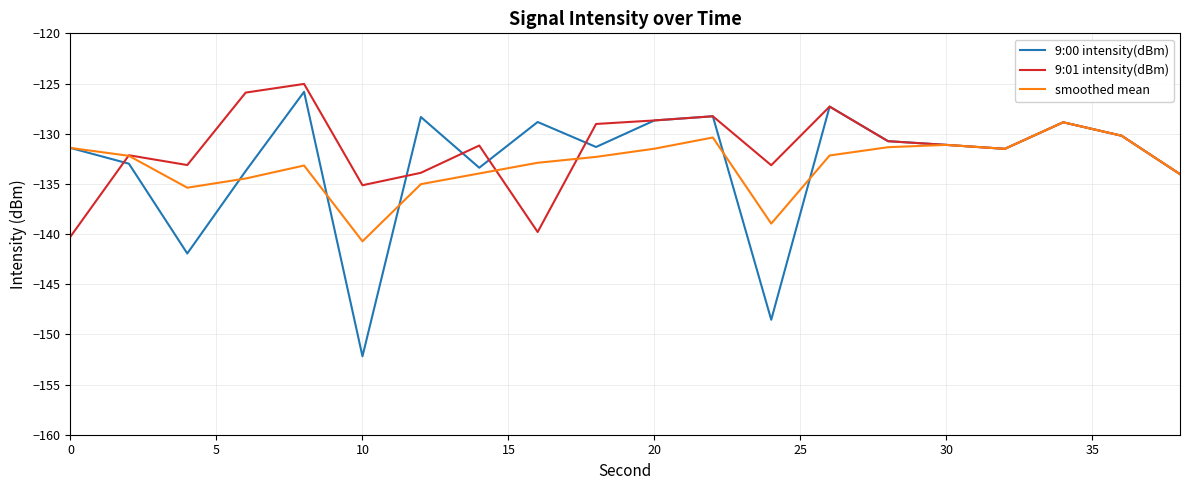

What is the lowest value of the 9:01 intensity(dBm) series?

-140.3